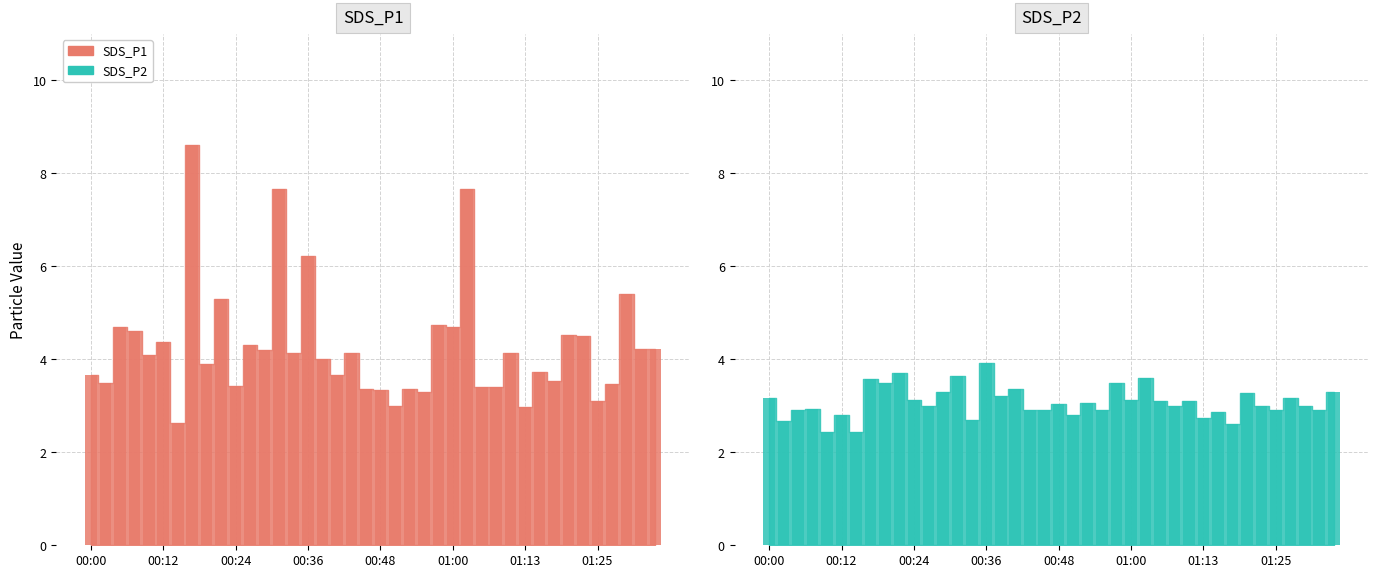

Rank the categories by SDS_P2 value from highest to lowest.

00:36, 00:21, 00:31, 01:03, 00:17, 00:19, 00:58, 00:41, 00:29, 01:35, 01:20, 00:39, 00:00, 01:27, 00:24, 01:00, 01:05, 01:10, 00:53, 00:48, 00:26, 01:08, 01:22, 01:30, 00:07, 00:04, 00:43, 00:46, 00:56, 01:25, 01:32, 01:15, 00:12, 00:51, 01:13, 00:34, 00:02, 01:18, 00:09, 00:14